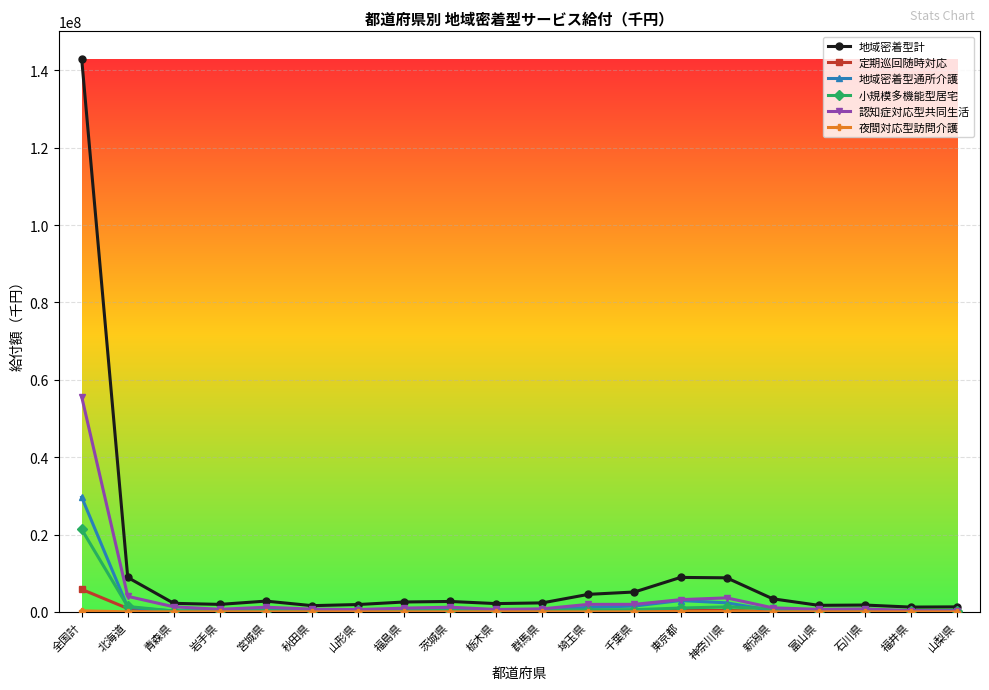

What is the maximum value shown in the chart?

142969563.6